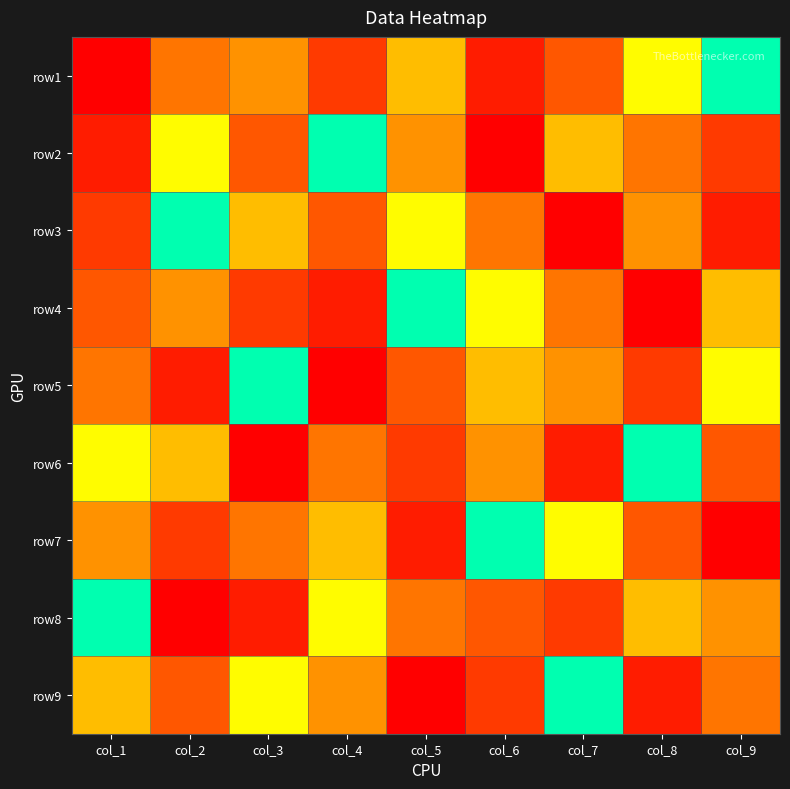

Reading left to right, list all the values displayed in this chart.

row1: col_1=9	col_2=5	col_3=4	col_4=7	col_5=3	col_6=8	col_7=6	col_8=2	col_9=1
row2: col_1=8	col_2=2	col_3=6	col_4=1	col_5=4	col_6=9	col_7=3	col_8=5	col_9=7
row3: col_1=7	col_2=1	col_3=3	col_4=6	col_5=2	col_6=5	col_7=9	col_8=4	col_9=8
row4: col_1=6	col_2=4	col_3=7	col_4=8	col_5=1	col_6=2	col_7=5	col_8=9	col_9=3
row5: col_1=5	col_2=8	col_3=1	col_4=9	col_5=6	col_6=3	col_7=4	col_8=7	col_9=2
row6: col_1=2	col_2=3	col_3=9	col_4=5	col_5=7	col_6=4	col_7=8	col_8=1	col_9=6
row7: col_1=4	col_2=7	col_3=5	col_4=3	col_5=8	col_6=1	col_7=2	col_8=6	col_9=9
row8: col_1=1	col_2=9	col_3=8	col_4=2	col_5=5	col_6=6	col_7=7	col_8=3	col_9=4
row9: col_1=3	col_2=6	col_3=2	col_4=4	col_5=9	col_6=7	col_7=1	col_8=8	col_9=5